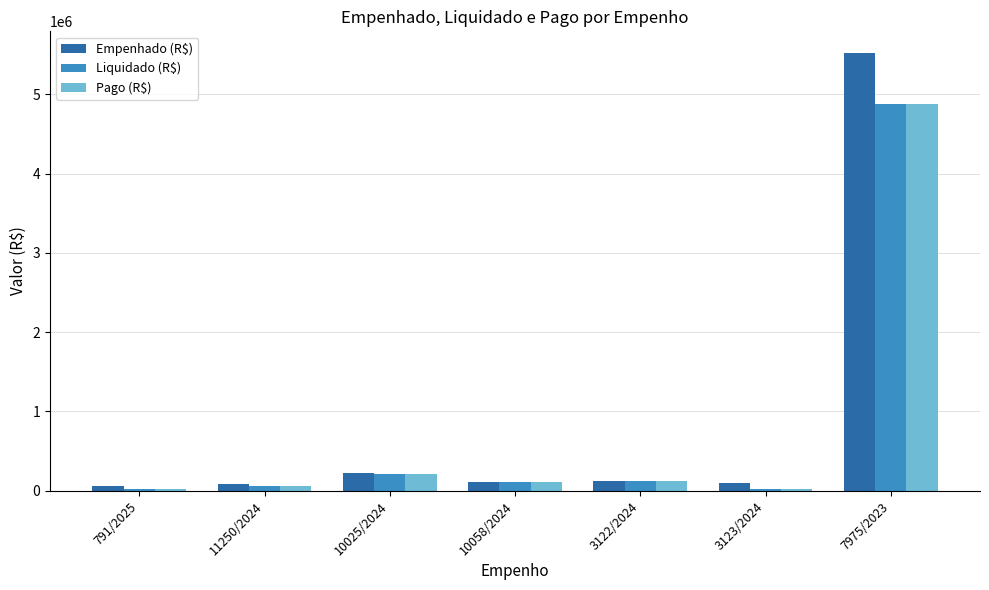

Which series has the widest spread of values?

Empenhado (R$)